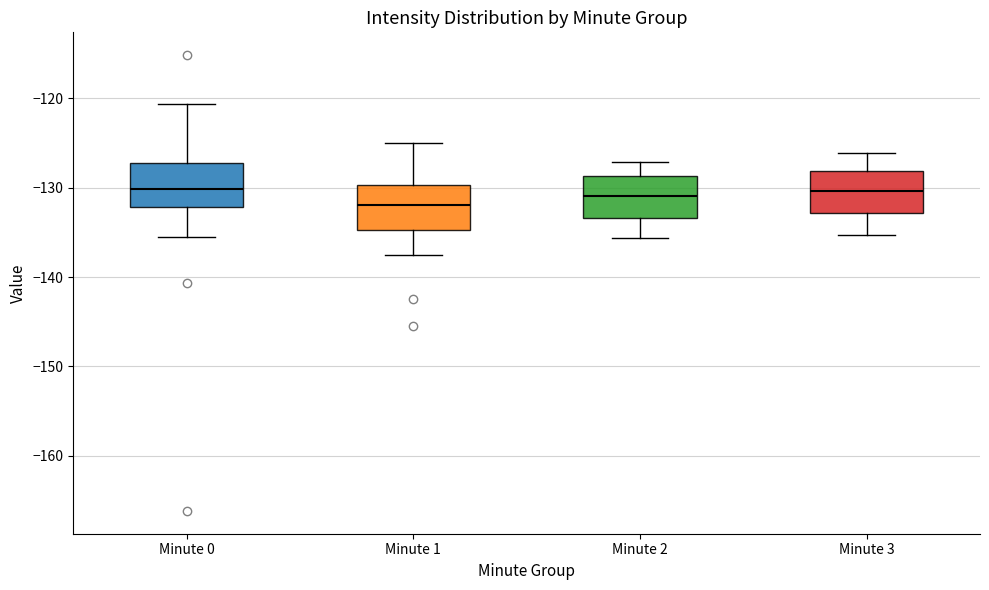

Reading left to right, read every box against the y-axis: the position of its median line, the range the box covers, and the ends of its whiskers. The values are not printed on the chart, so give them approximately, as read against the axis.

Minute 0: median -130, box -132 to -127, whiskers -136 to -121
Minute 1: median -132, box -135 to -130, whiskers -137 to -125
Minute 2: median -131, box -133 to -129, whiskers -136 to -127
Minute 3: median -130, box -133 to -128, whiskers -135 to -126